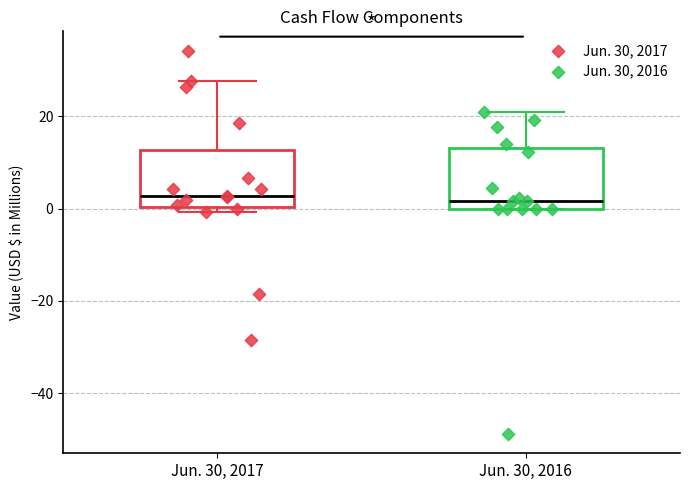

Reading left to right, read every box against the y-axis: the position of its median line, the range the box covers, and the ends of its whiskers. The values are not printed on the chart, so give them approximately, as read against the axis.

Jun. 30, 2017: median 2, box 0 to 12, whiskers 0 (just below the box's lower edge) to 28
Jun. 30, 2016: median 2, box 0 to 14, whiskers 0 to 20